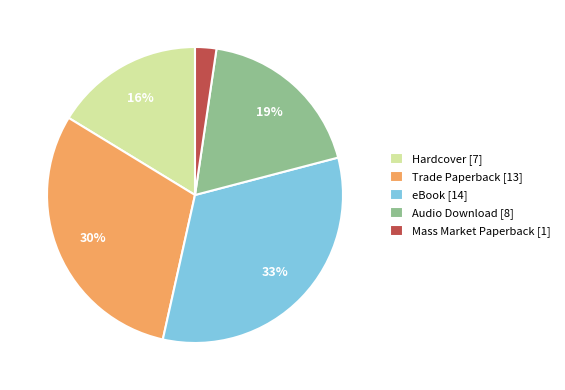

The Audio Download [8] slice represents 25% of the pie. True or false?

False